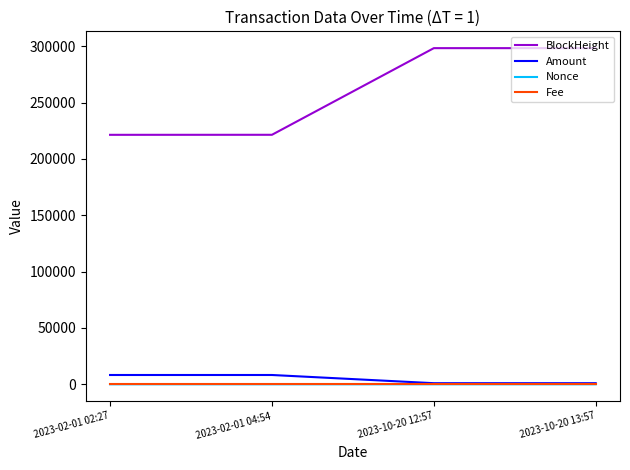

The value of BlockHeight at 2023-02-01 02:27 is 221325.0. True or false?

True